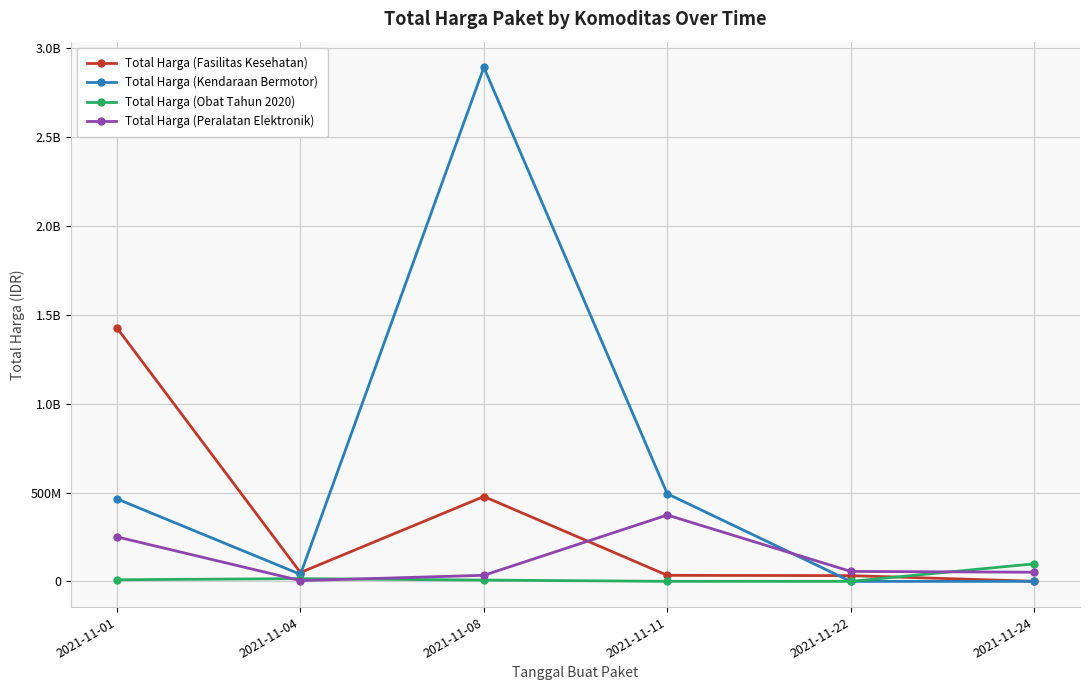

What is the sum of all Total Harga (Obat Tahun 2020) values?

131279370